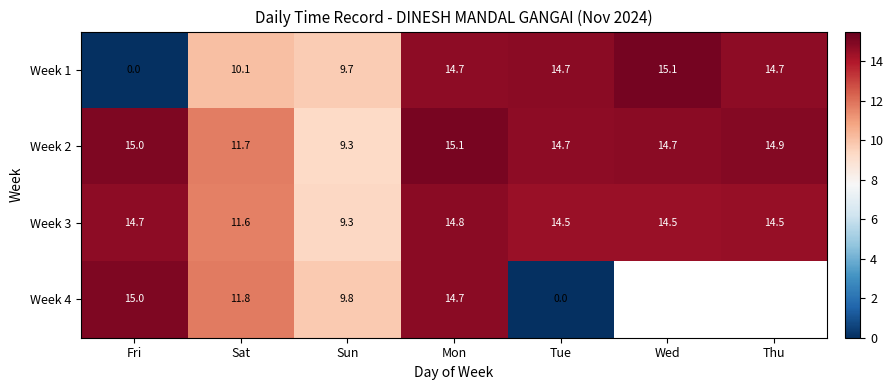

What is the difference between the second highest and second lowest values in the Week 1 series?

5.0